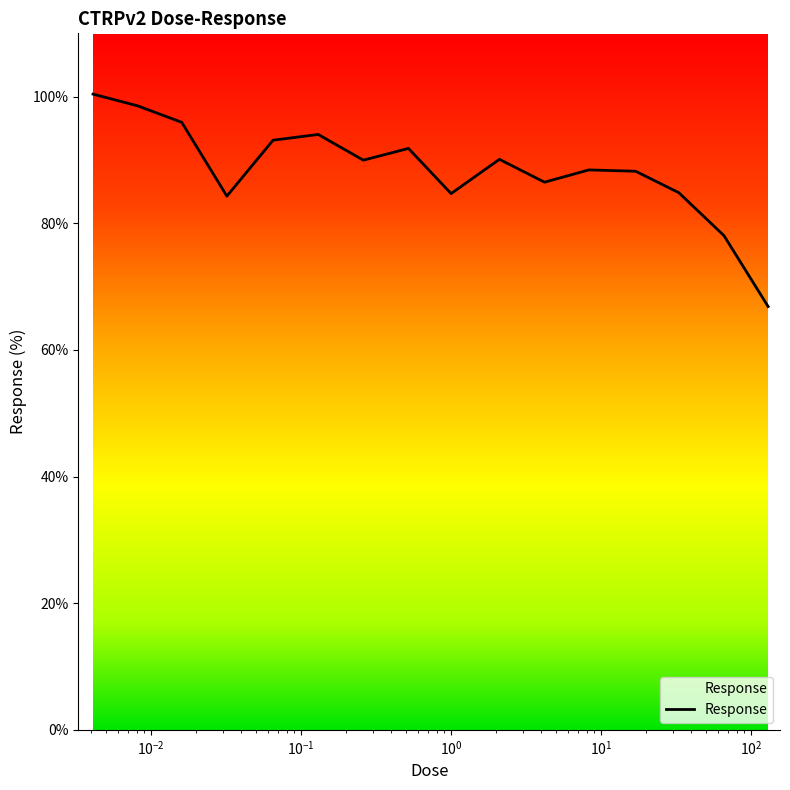

How many values exceed 89?

8